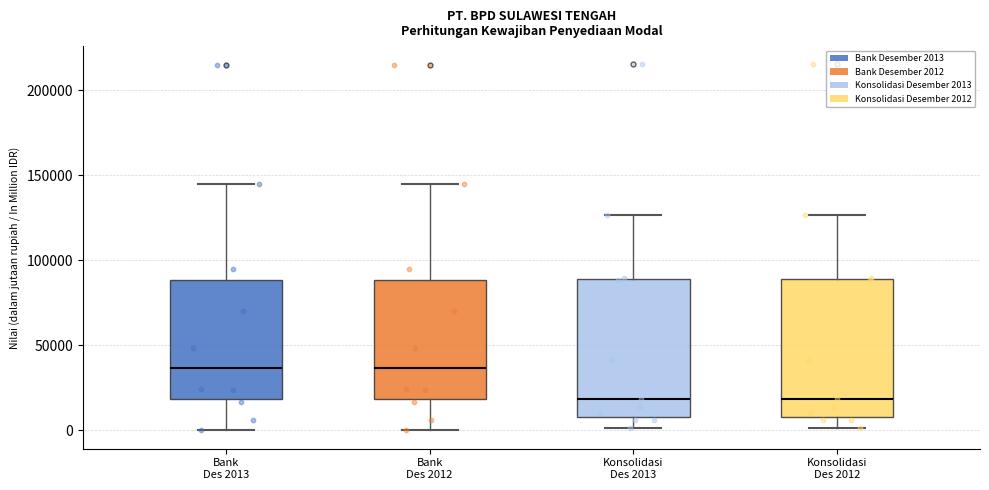

Where does the lower whisker of the box for Bank Des 2012 end on the y-axis? The values are not printed on the chart, so give them approximately, as read against the axis.

0